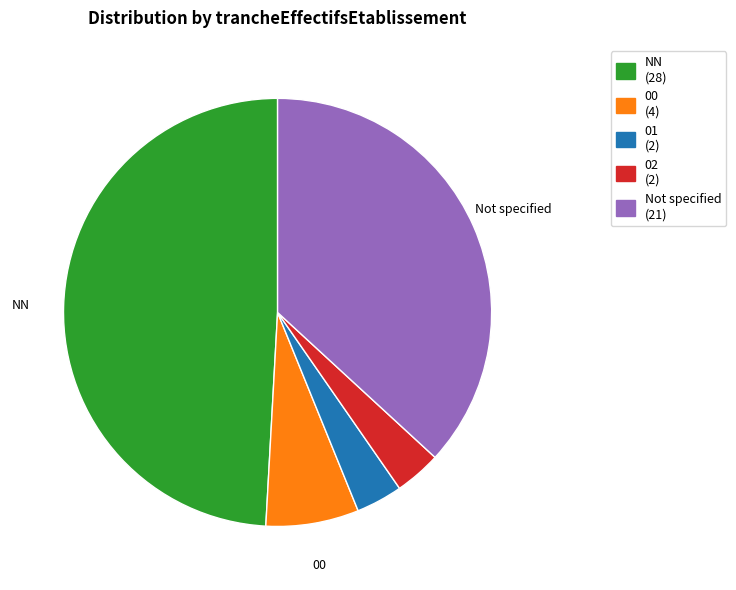

The 00 (4) slice represents 7% of the pie. True or false?

True